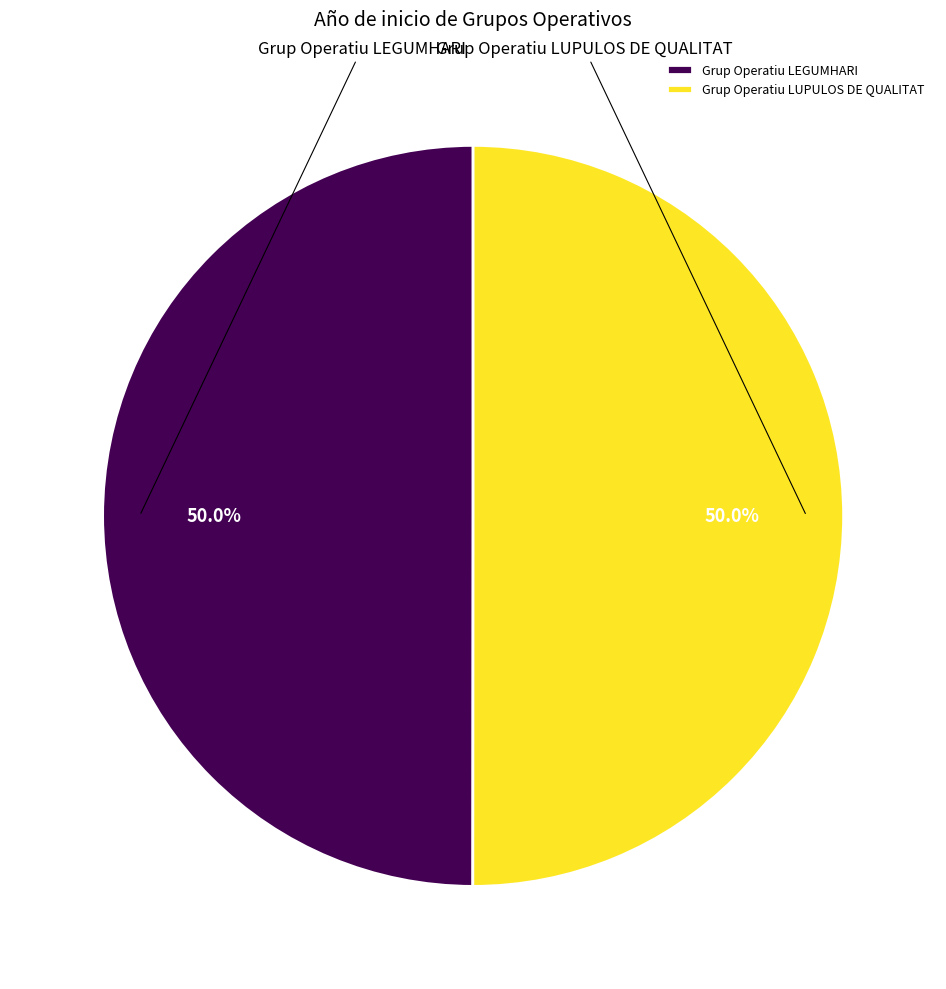

How many slices are in this pie chart?

2